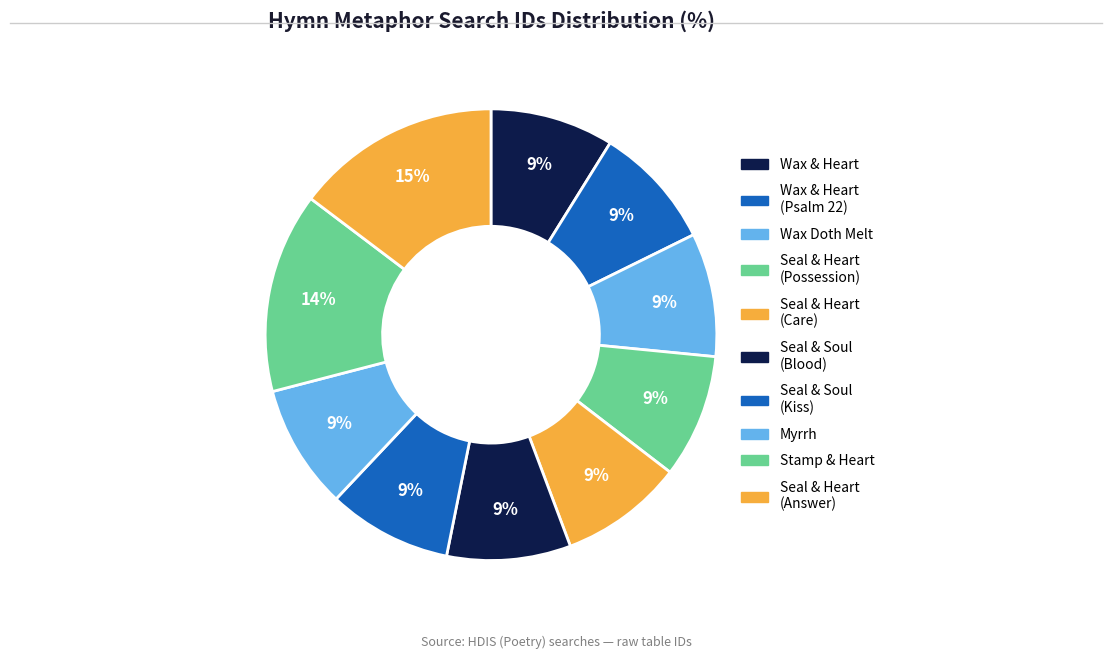

Count the number of slices in the pie.

10